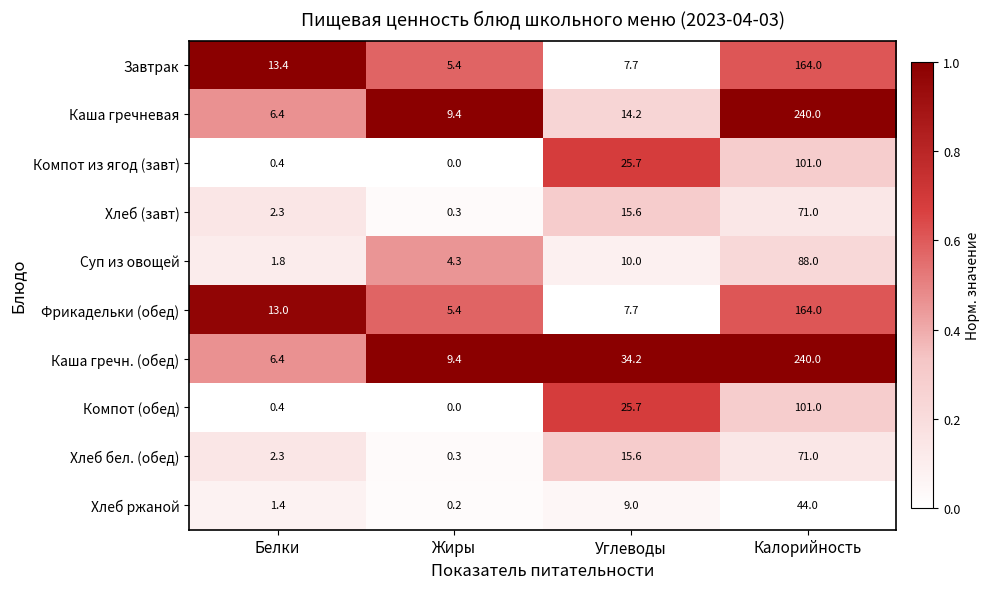

What is the maximum value shown in the chart?

240.0